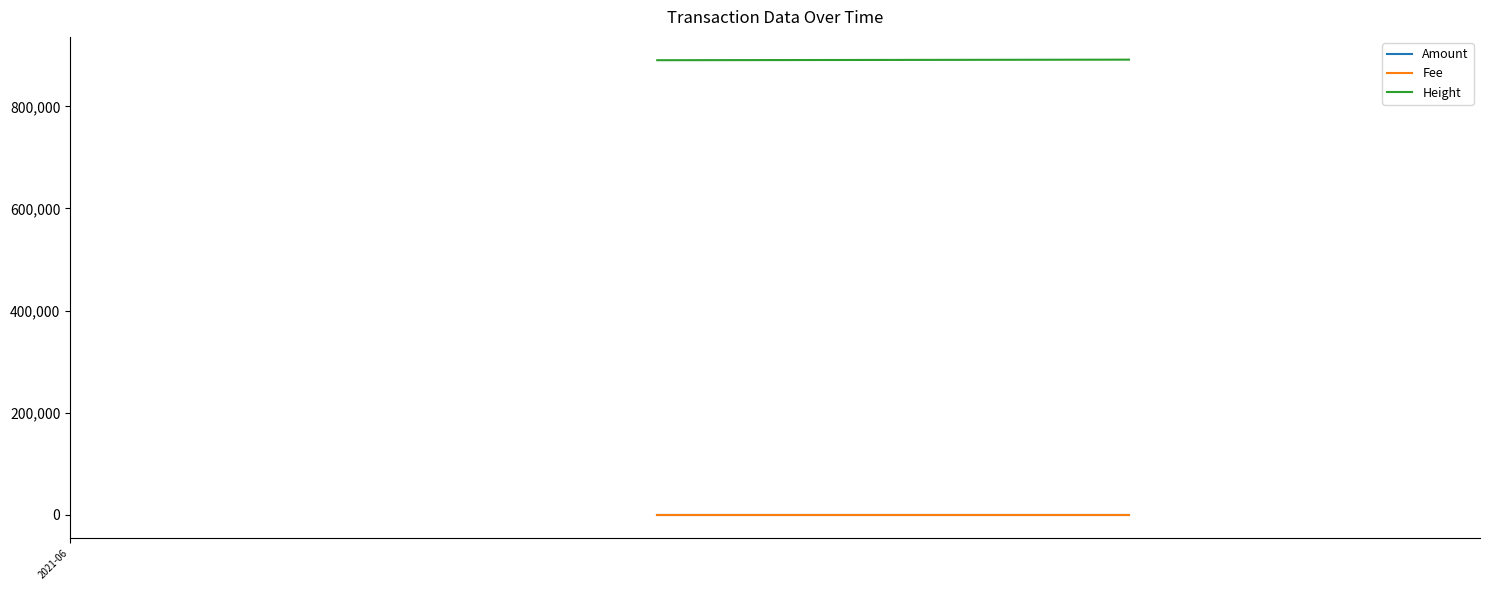

Count the Fee values in the range 0 to 1.

3